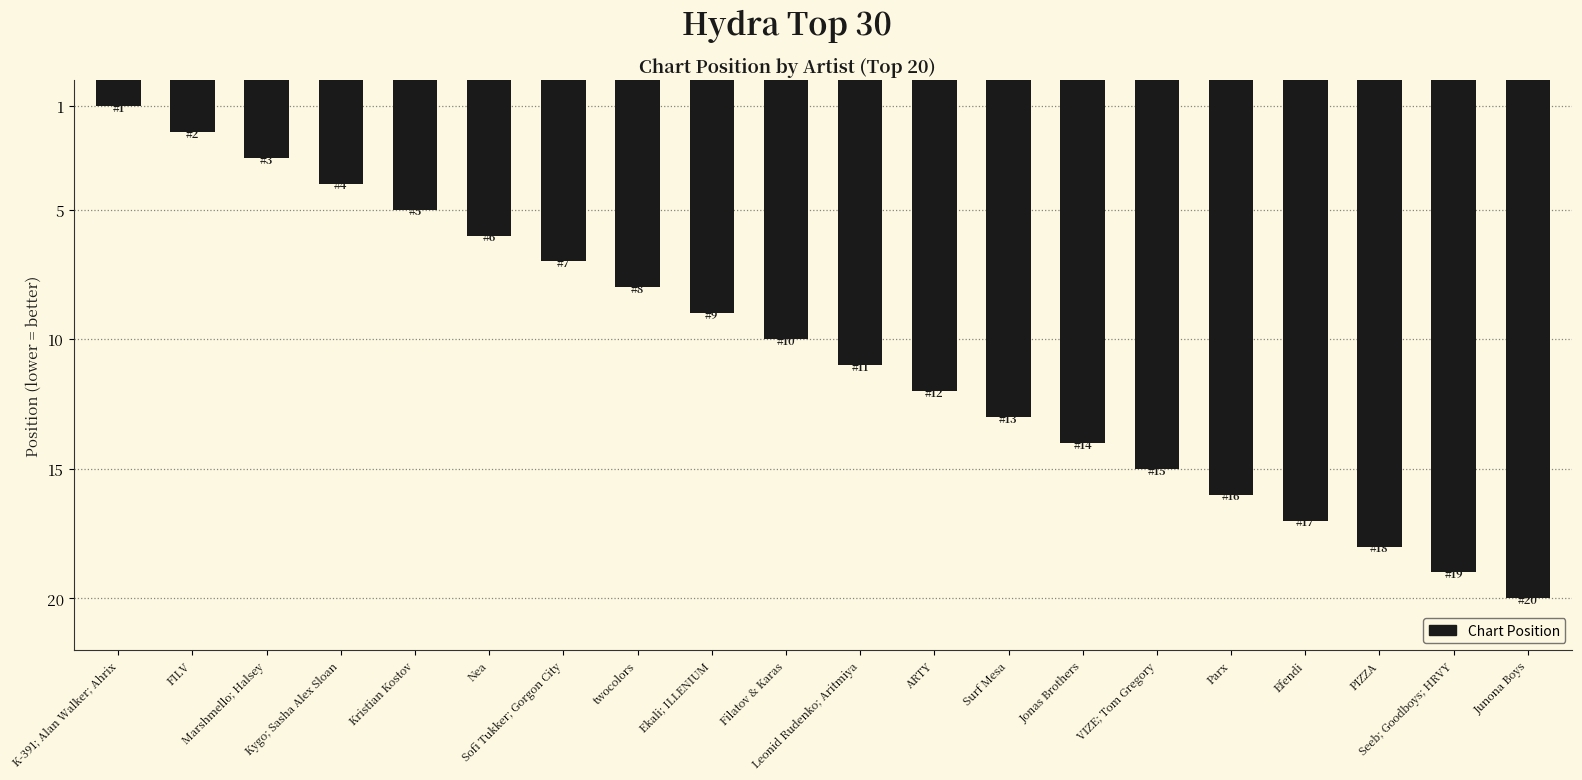

How many values are below 11?

10